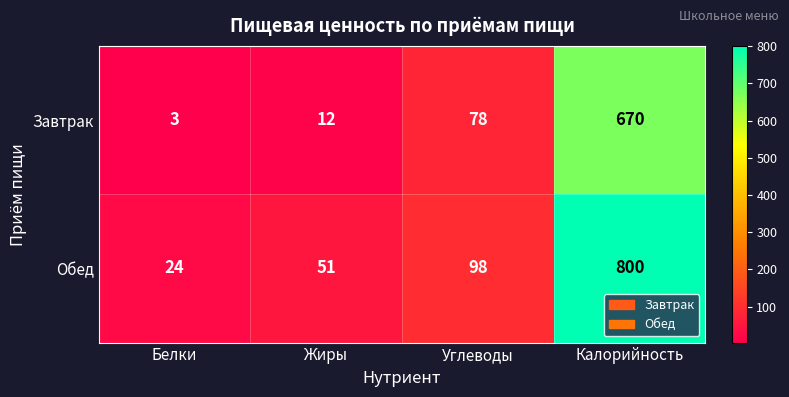

What is the difference between the highest and lowest values at Углеводы?

20